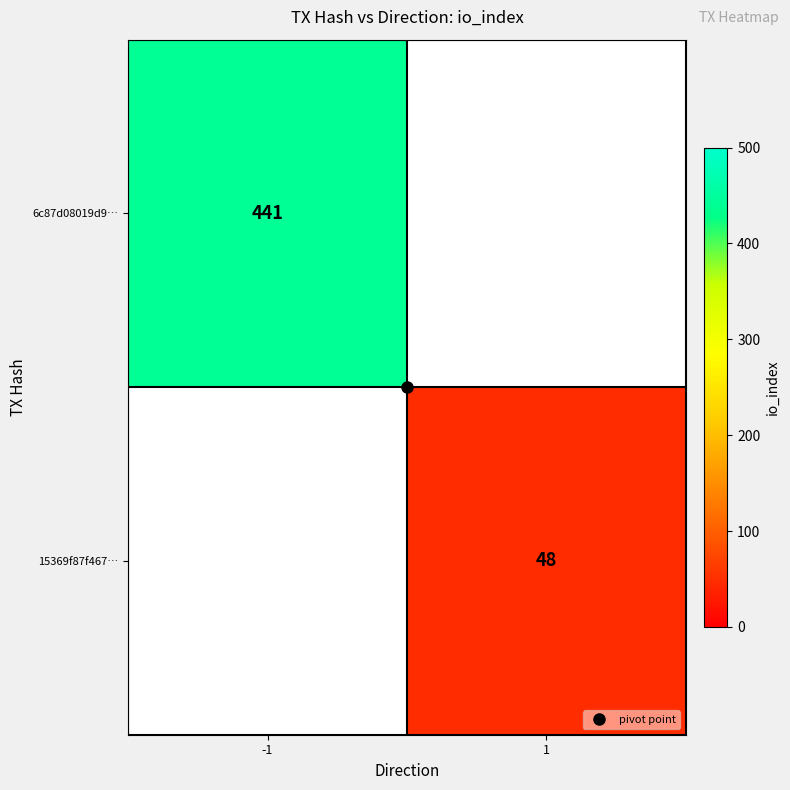

How many positive values does the 15369f87f467… series have?

1